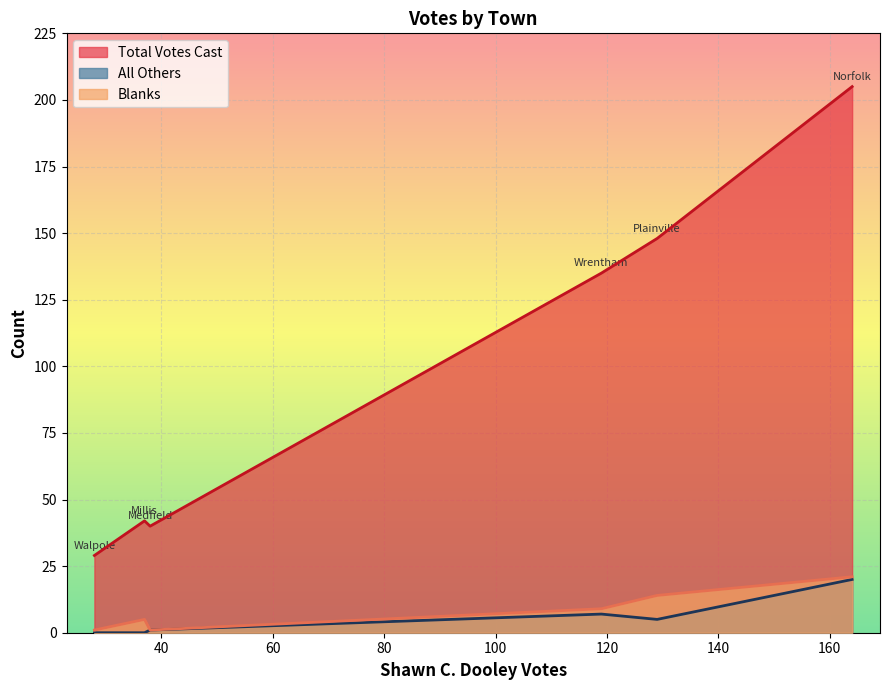

What is the maximum value shown in the chart?

205